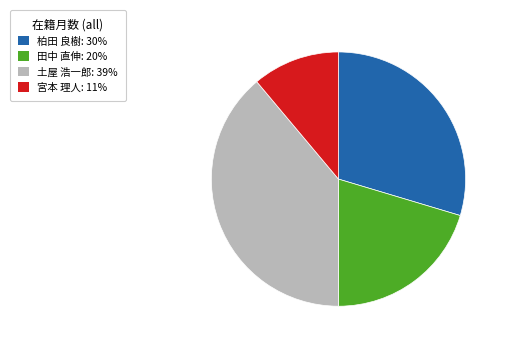

Does 宮本 理人: 11% account for over 50% of the chart?

No